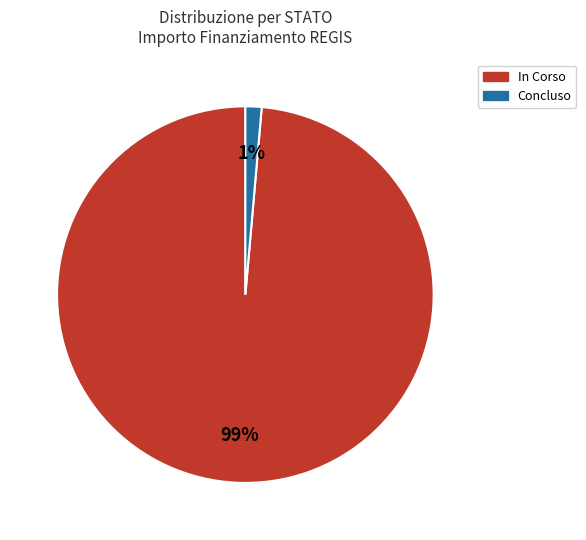

How many slices are in this pie chart?

2